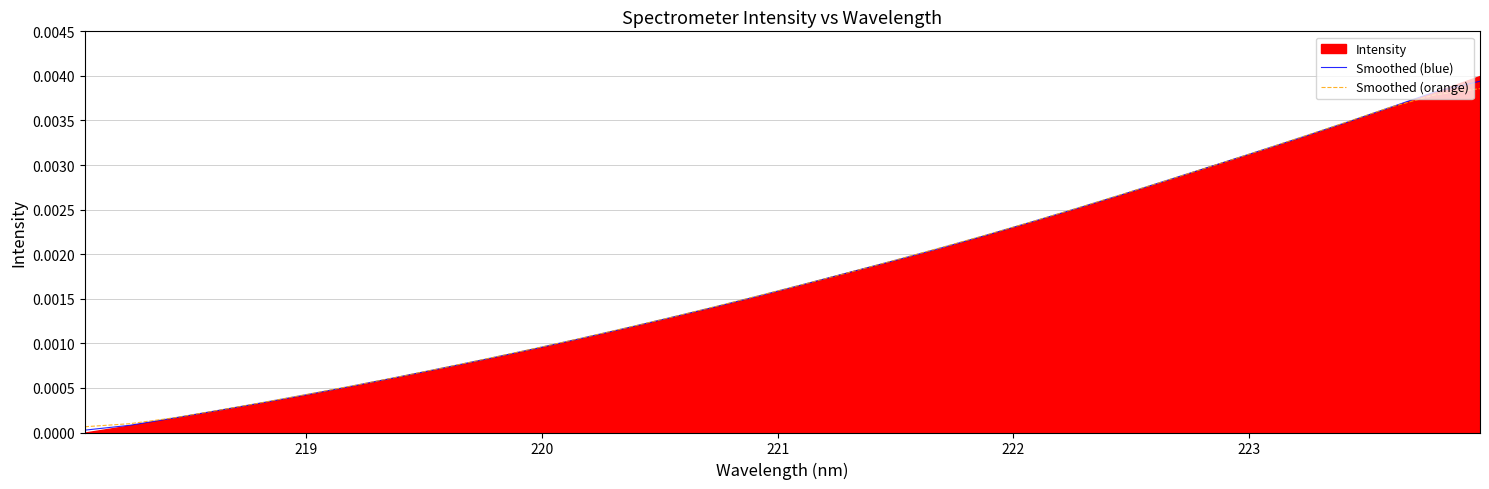

How many lines are shown in the chart?

2